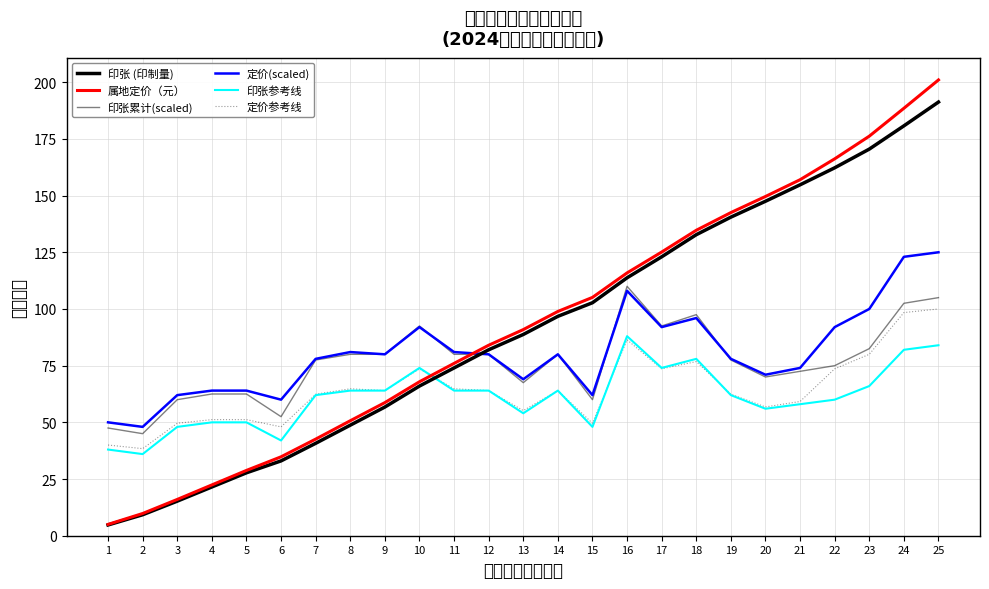

Reading left to right, what are all the values shown in this chart?

印张 (印制量): 4.8	9.2	15.2	21.5	27.8	33.0	40.8	48.8	56.8	66.0	74.0	82.0	88.8	96.8	102.8	113.8	123.0	132.8	140.5	147.5	154.8	162.2	170.5	180.8	191.2
属地定价（元）: 5.0	9.8	16.0	22.4	28.8	34.8	42.6	50.7	58.7	67.9	76.0	84.0	90.9	98.9	105.1	115.9	125.1	134.7	142.5	149.6	157.0	166.2	176.2	188.5	201.0
印张累计(scaled): 47.5	45.0	60.0	62.5	62.5	52.5	77.5	80.0	80.0	92.5	80.0	80.0	67.5	80.0	60.0	110.0	92.5	97.5	77.5	70.0	72.5	75.0	82.5	102.5	105.0
定价(scaled): 50.0	48.0	62.0	64.0	64.0	60.0	78.0	81.0	80.0	92.0	81.0	80.0	69.0	80.0	62.0	108.0	92.0	96.0	78.0	71.0	74.0	92.0	100.0	123.0	125.0
印张参考线: 38.0	36.0	48.0	50.0	50.0	42.0	62.0	64.0	64.0	74.0	64.0	64.0	54.0	64.0	48.0	88.0	74.0	78.0	62.0	56.0	58.0	60.0	66.0	82.0	84.0
定价参考线: 40.0	38.4	49.6	51.2	51.2	48.0	62.4	64.8	64.0	73.6	64.8	64.0	55.2	64.0	49.6	86.4	73.6	76.8	62.4	56.8	59.2	73.6	80.0	98.4	100.0